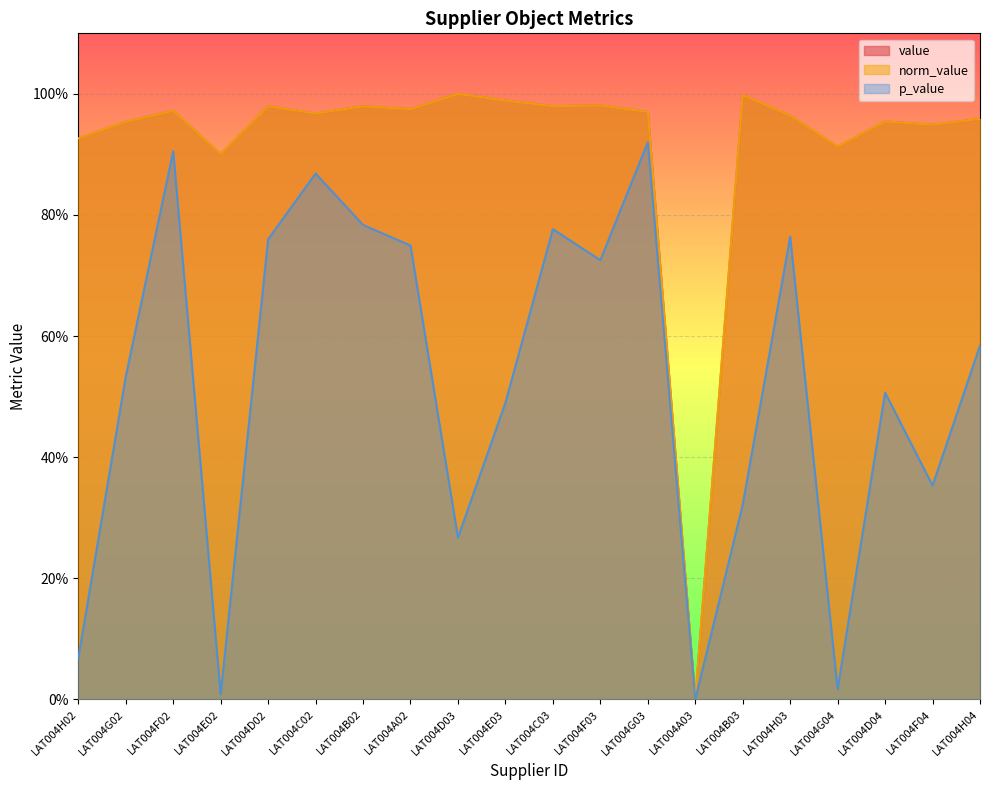

True or false: p_value and norm_value intersect in this chart.

False